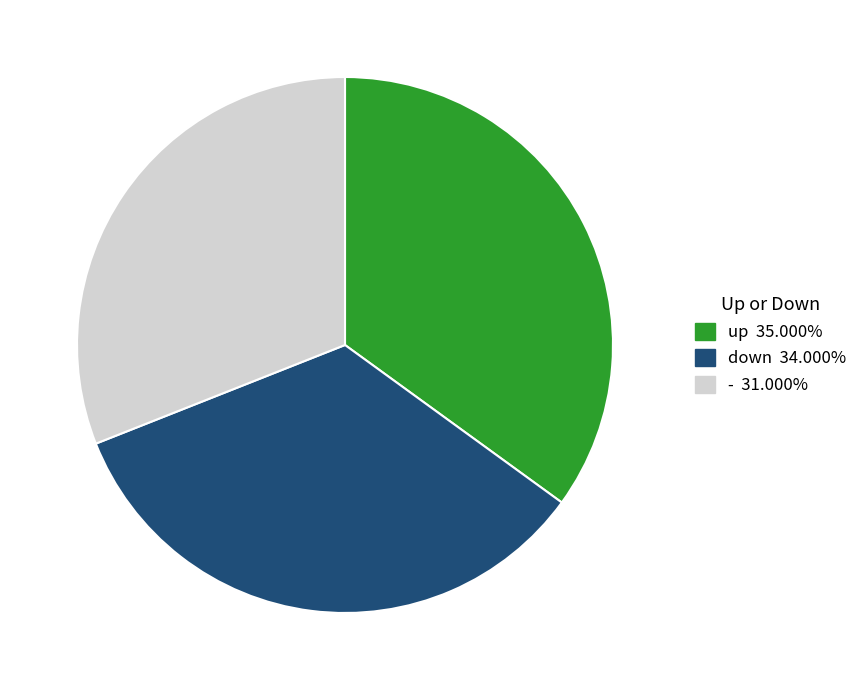

Which has a higher value, - or down?

down